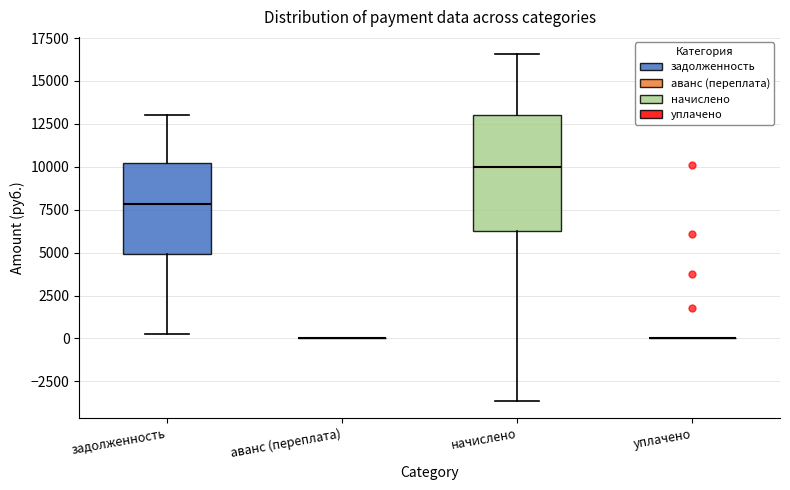

Comparing the boxes themselves (not the whiskers), which one is the tallest?

начислено